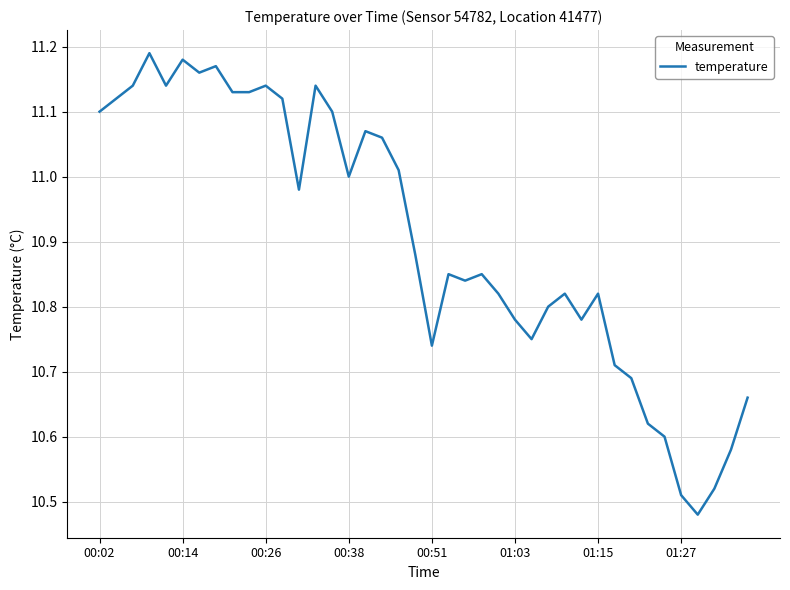

What is the difference between the maximum and minimum values?

0.7